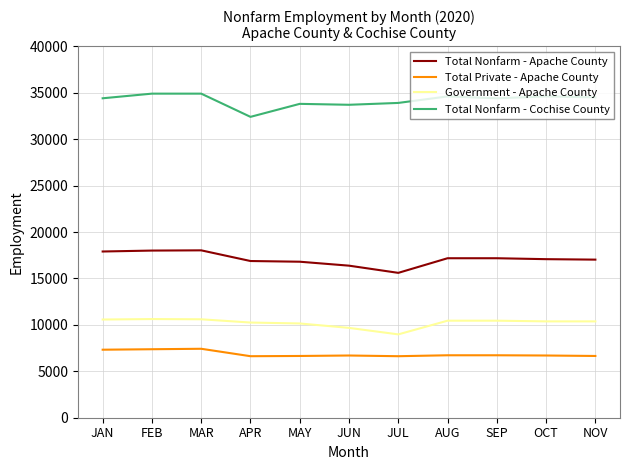

Is this an area chart (filled region under the line)?

No